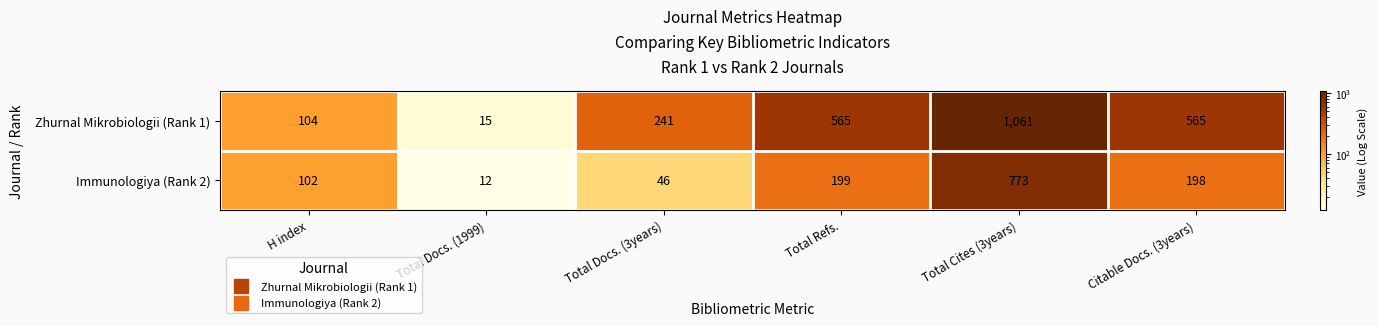

At how many categories does at least one series exceed 187?

4